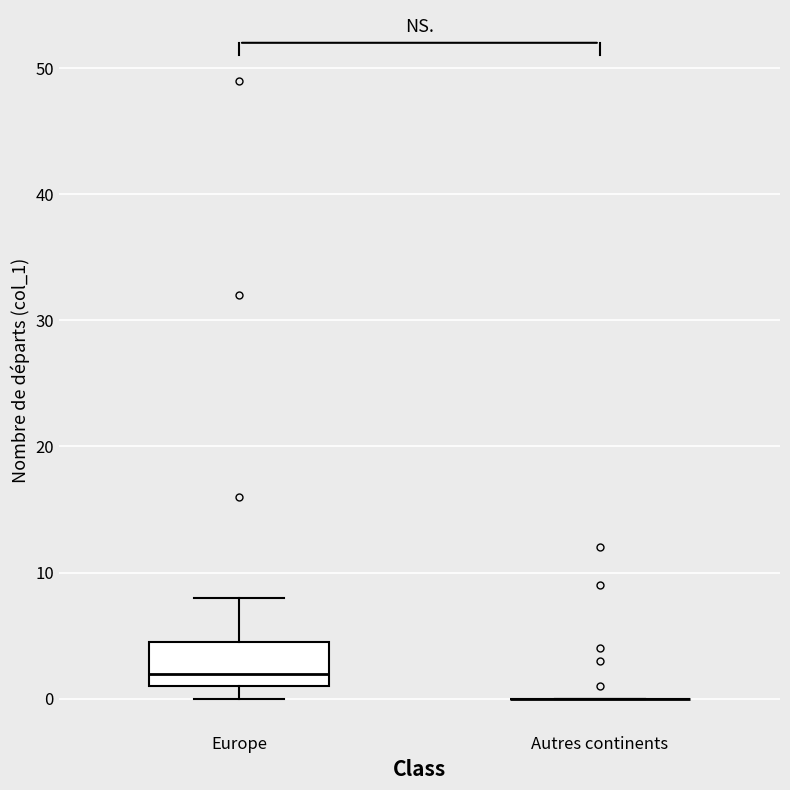

Comparing the boxes themselves (not the whiskers), which one is the tallest?

Europe